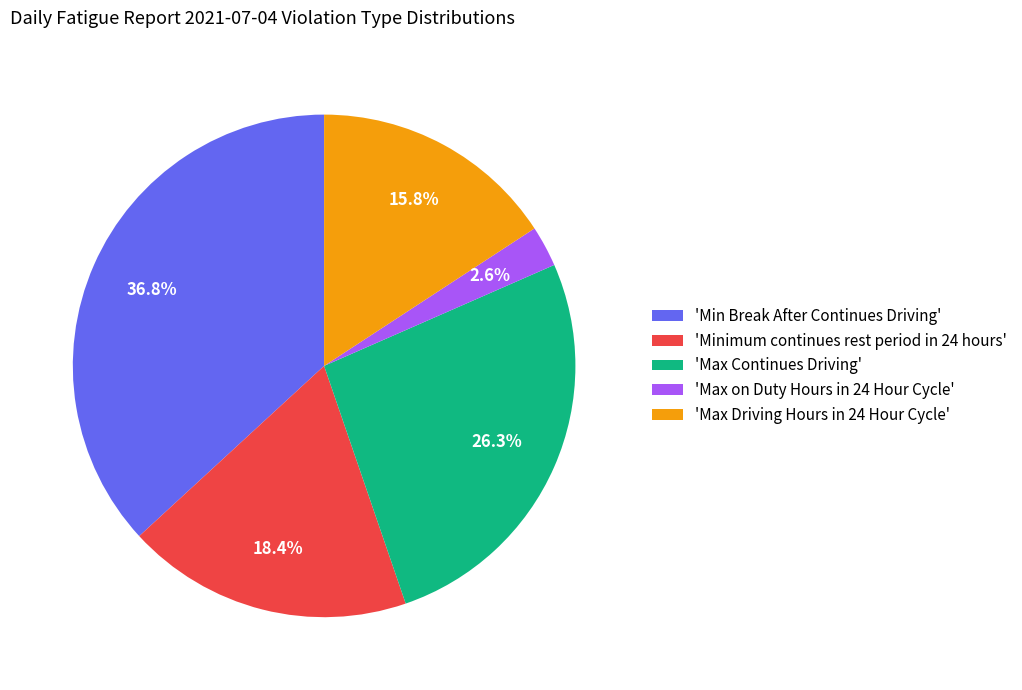

To the nearest percent, what is the difference between the largest and smallest slice percentages?

34%